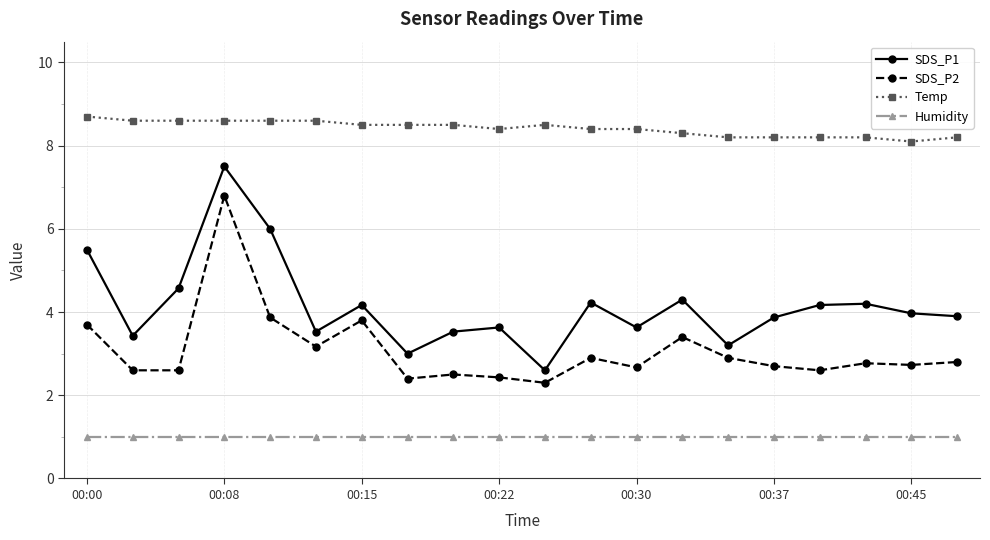

True or false: SDS_P1 has more than 2 interior local peaks.

True